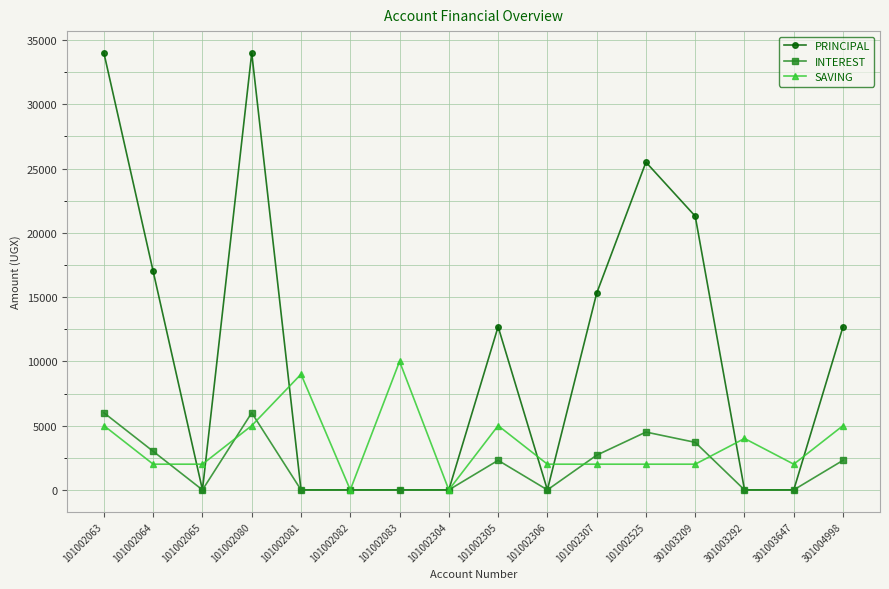

Count the number of categories in the chart.

16